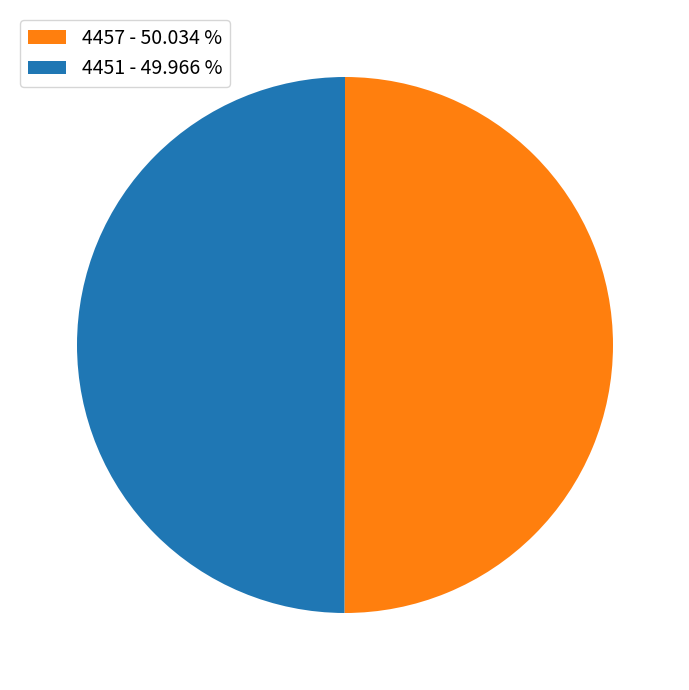

Is the sum of 4451 - 49.966 % and 4457 - 50.034 % greater than half?

Yes